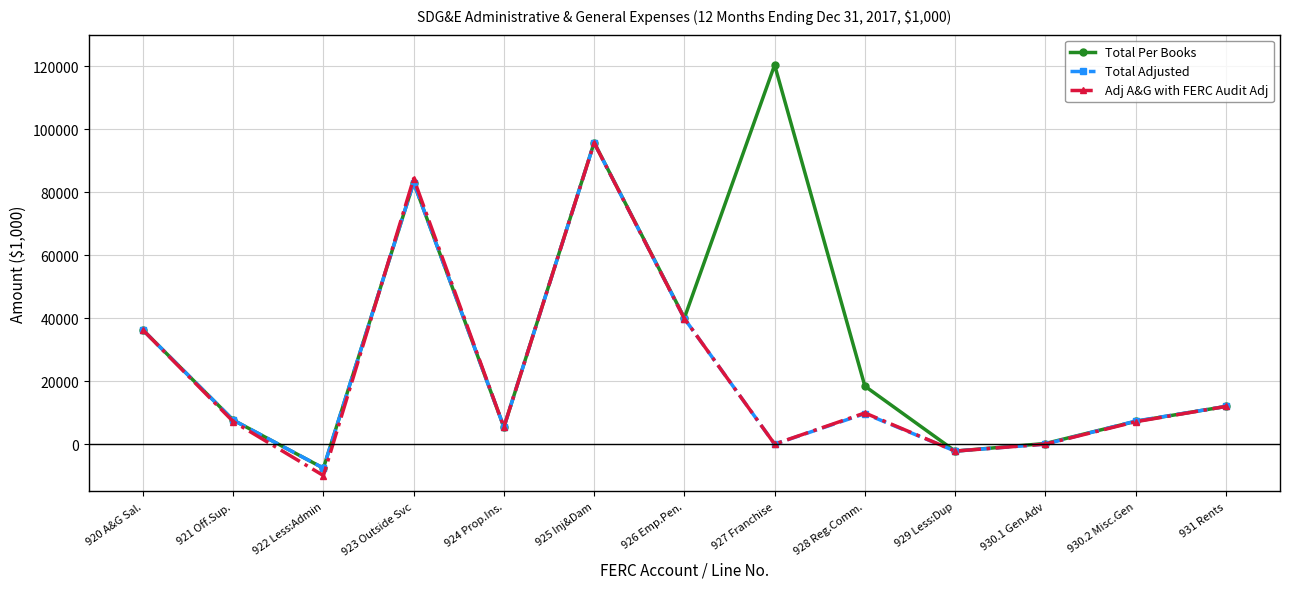

What is the difference between the Total Per Books values at 923 Outside Svc and 922 Less:Admin?

90693.1